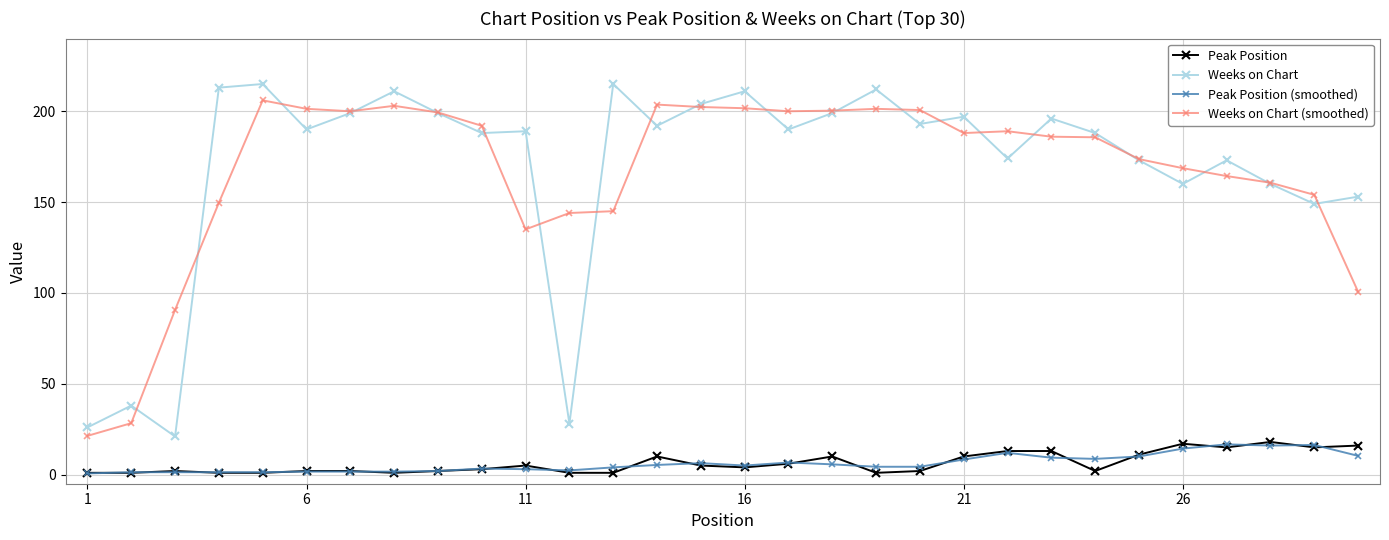

In Weeks on Chart (smoothed), how many points are higher than both neighbors (excluding endpoints)?

5